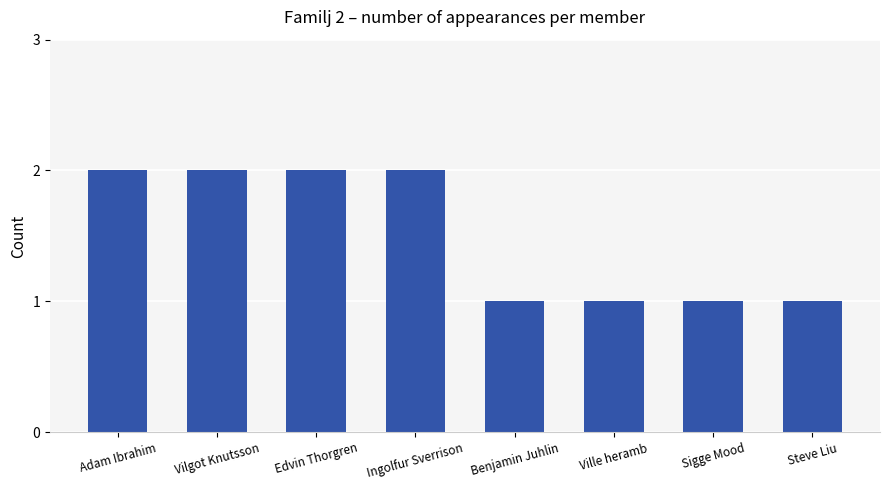

Between Sigge Mood and Ingolfur Sverrison, which is larger?

Ingolfur Sverrison